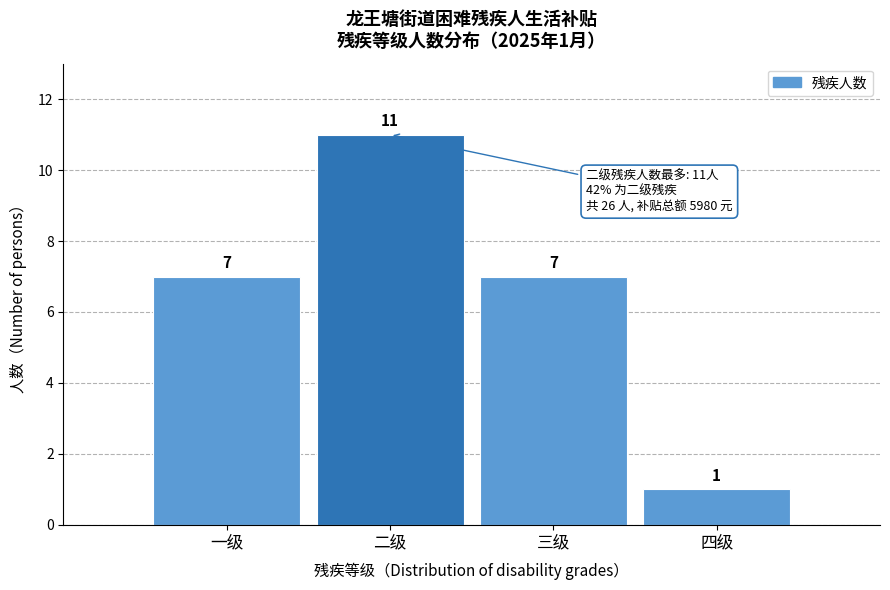

Reading left to right, list all the values displayed in this chart.

7	11	7	1